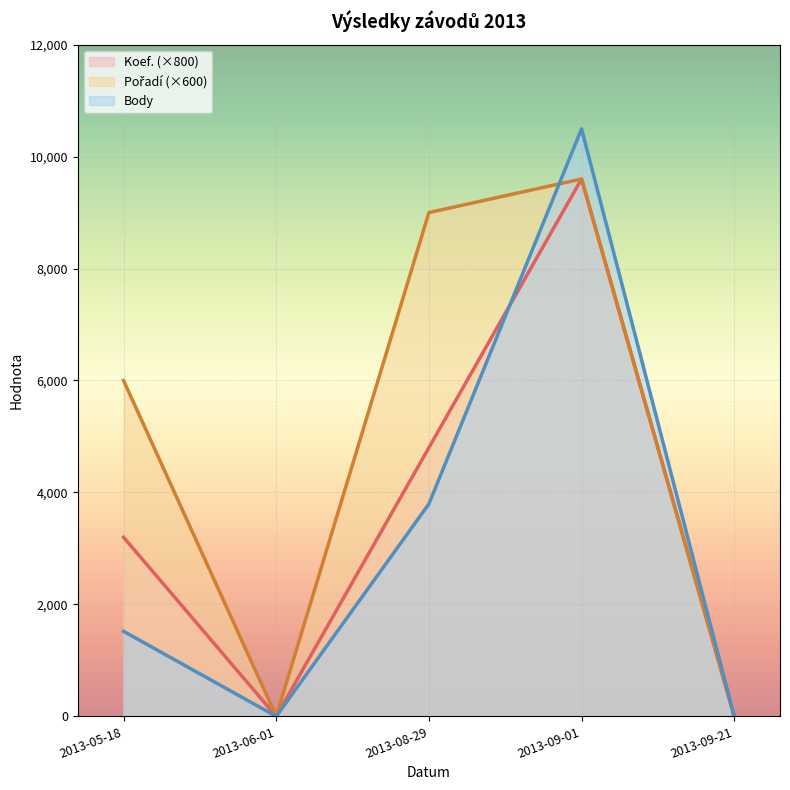

What is the difference between the second highest and second lowest values in the Koef. series?

4800